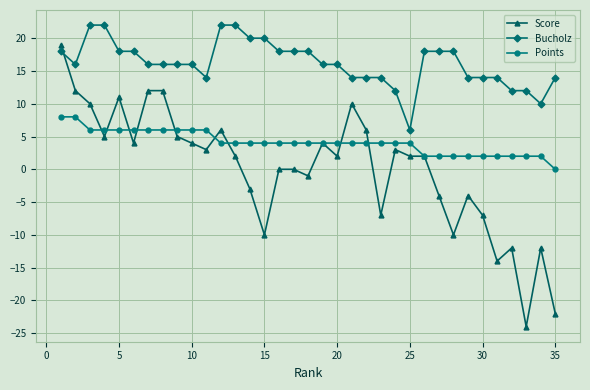

True or false: Points and Bucholz cross at least once.

False